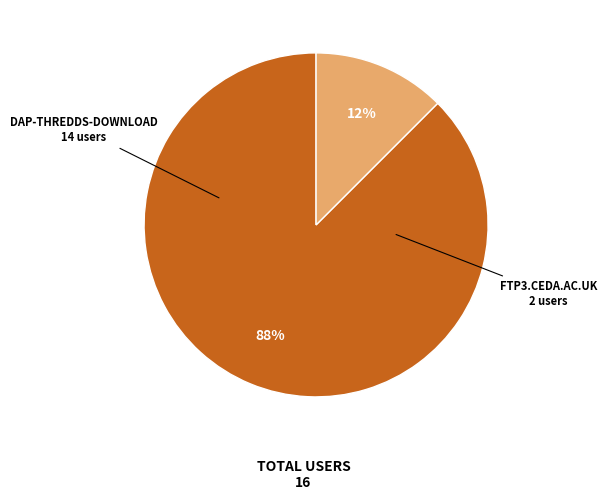

Does any single category account for the majority?

Yes